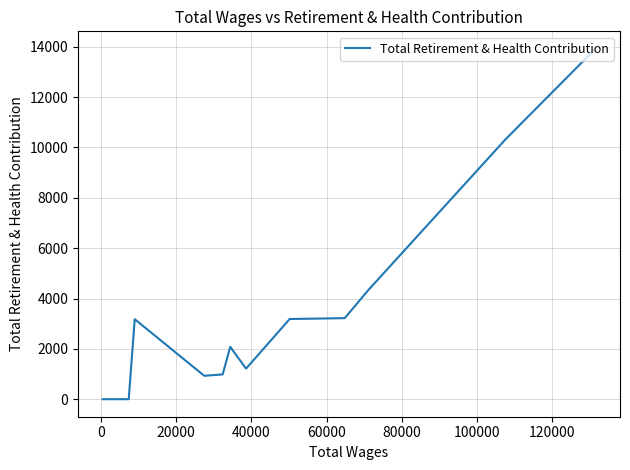

How many data points are above 2080?

6